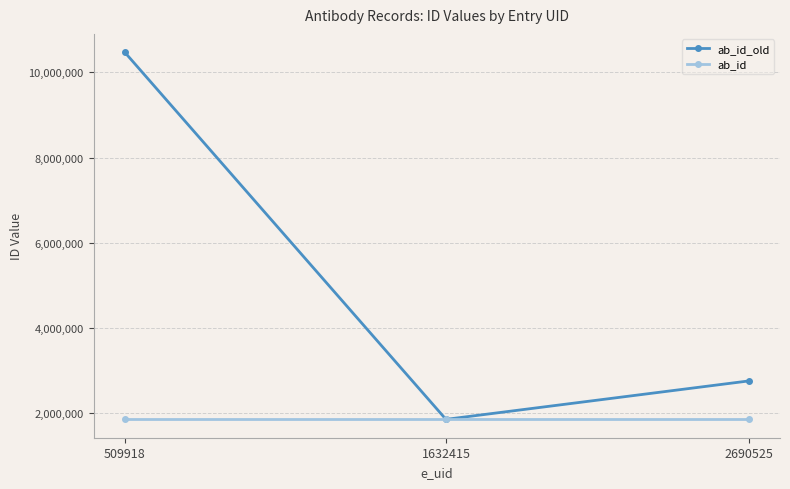

Is the value of ab_id_old at 509918 greater than the value of ab_id at 509918?

Yes